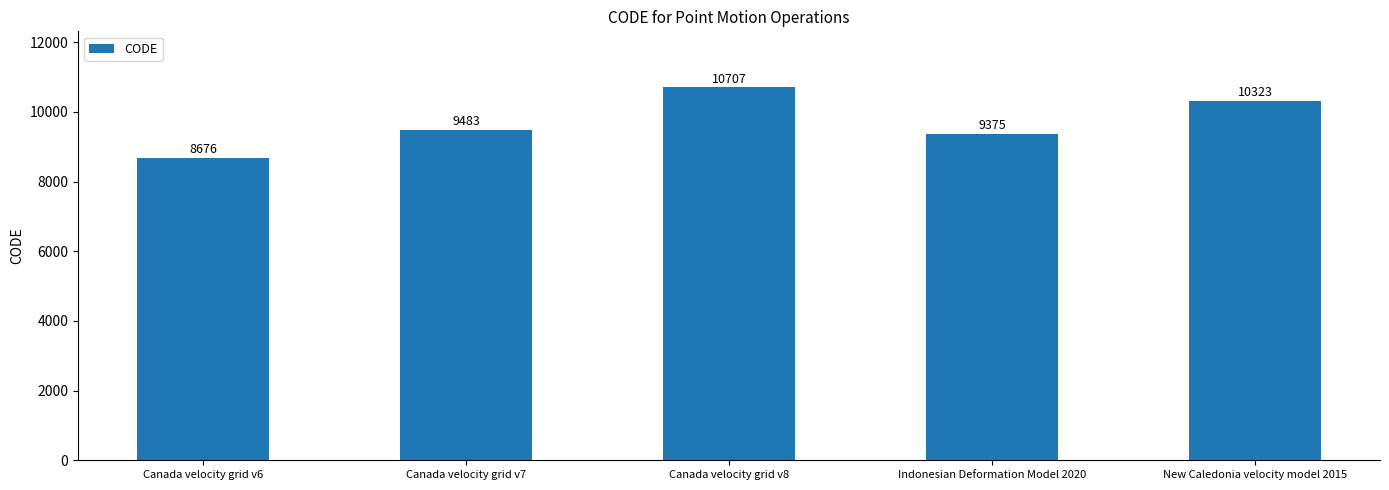

Reading left to right, transcribe all the data shown in this chart.

8676	9483	10707	9375	10323